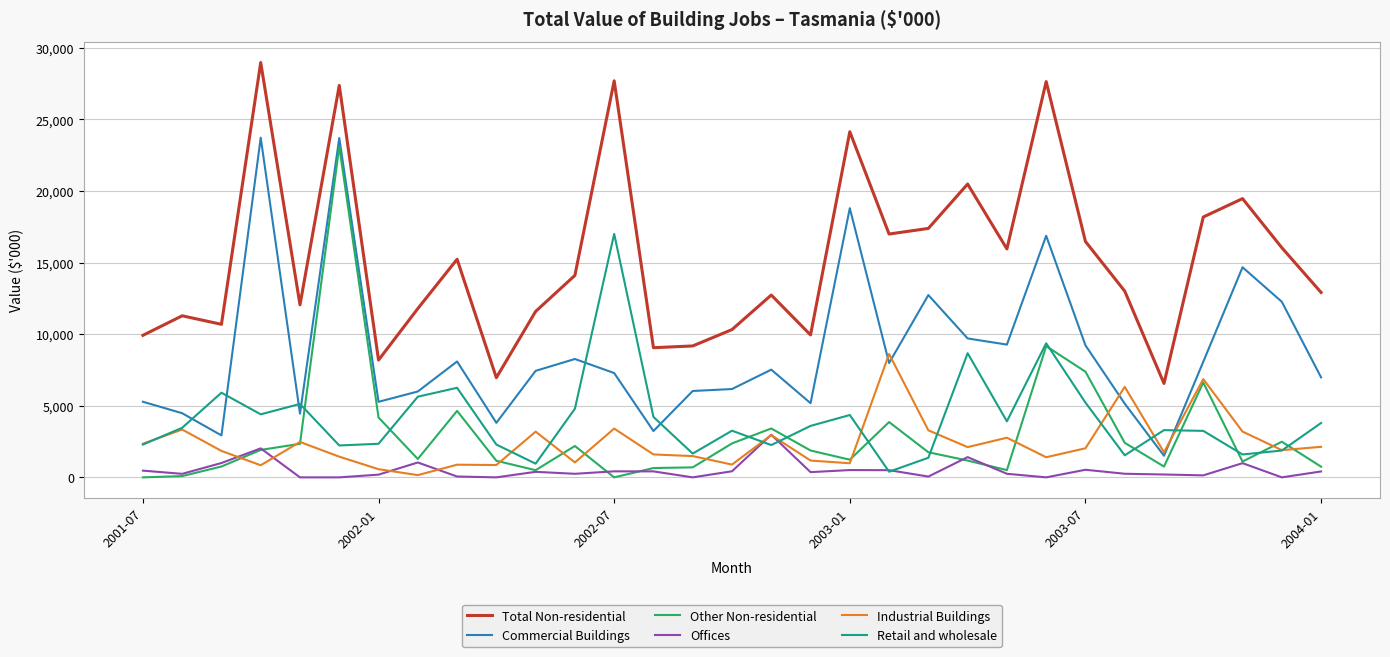

True or false: Industrial Buildings and Commercial Buildings intersect in this chart.

True